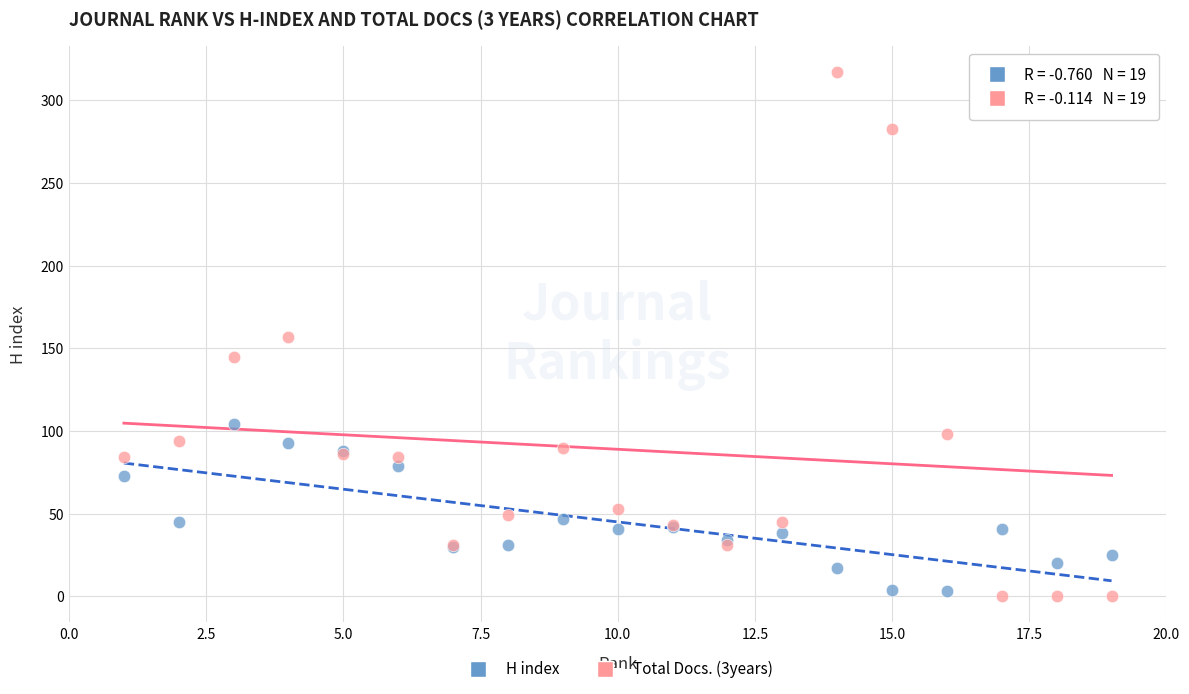

What are all the series names shown in the legend?

H index, Total Docs. (3years)